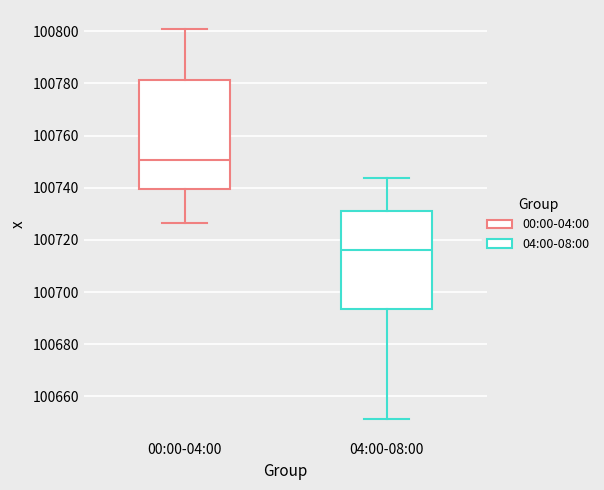

Which box's median line is the highest?

00:00-04:00